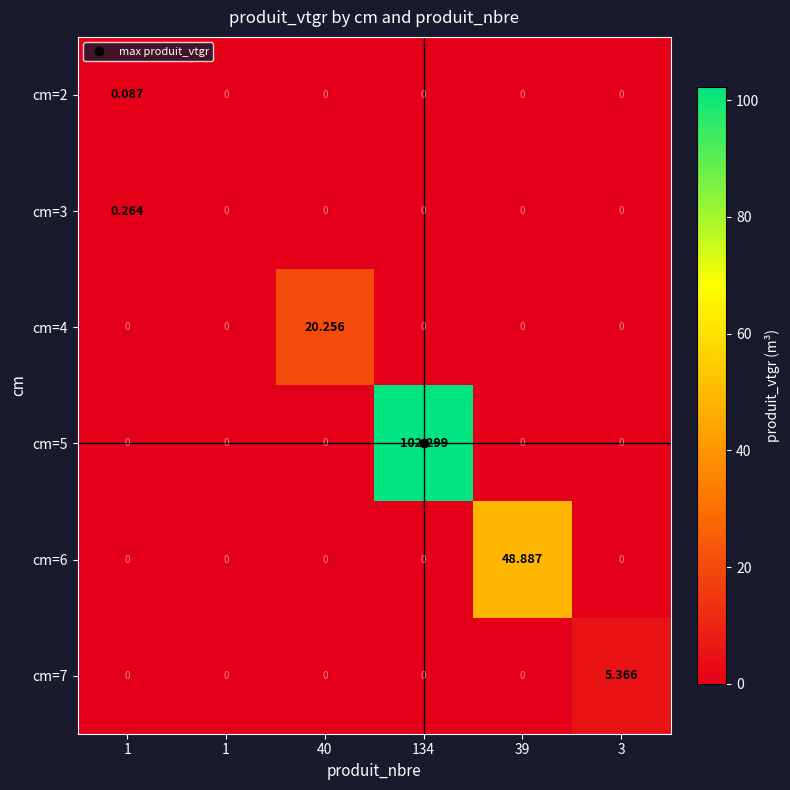

How many data points does each series have?

6